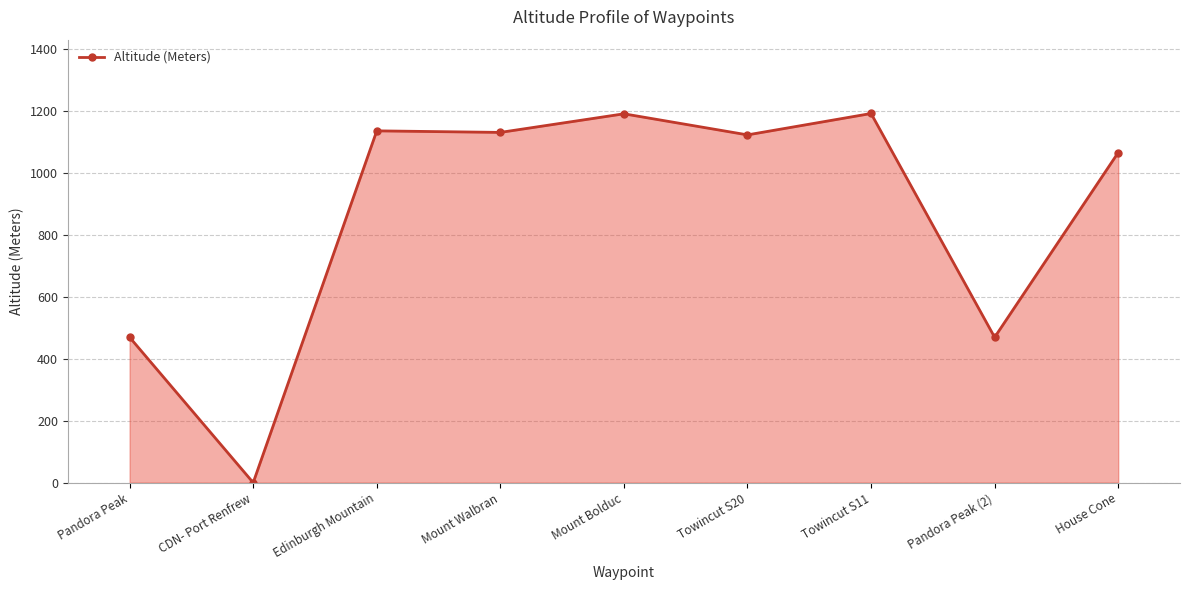

How many lines are shown in the chart?

1